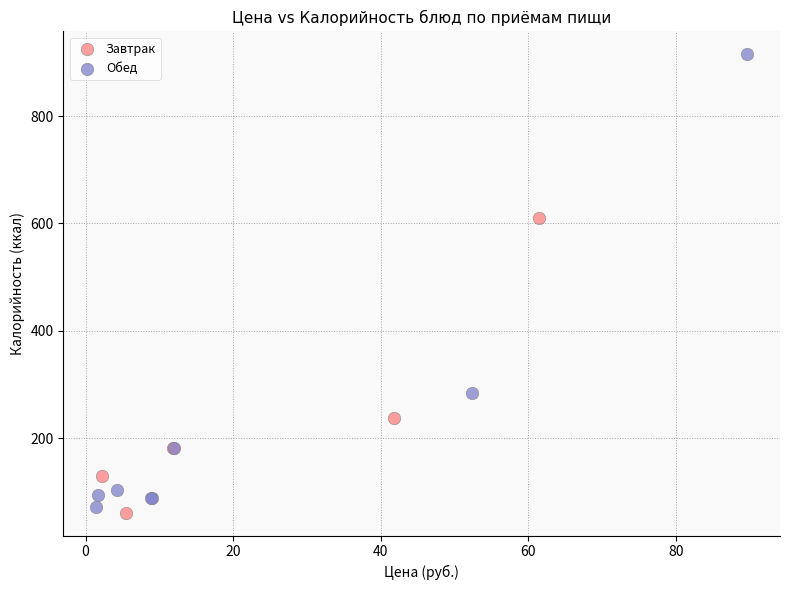

Which series contains the highest Y value?

Обед